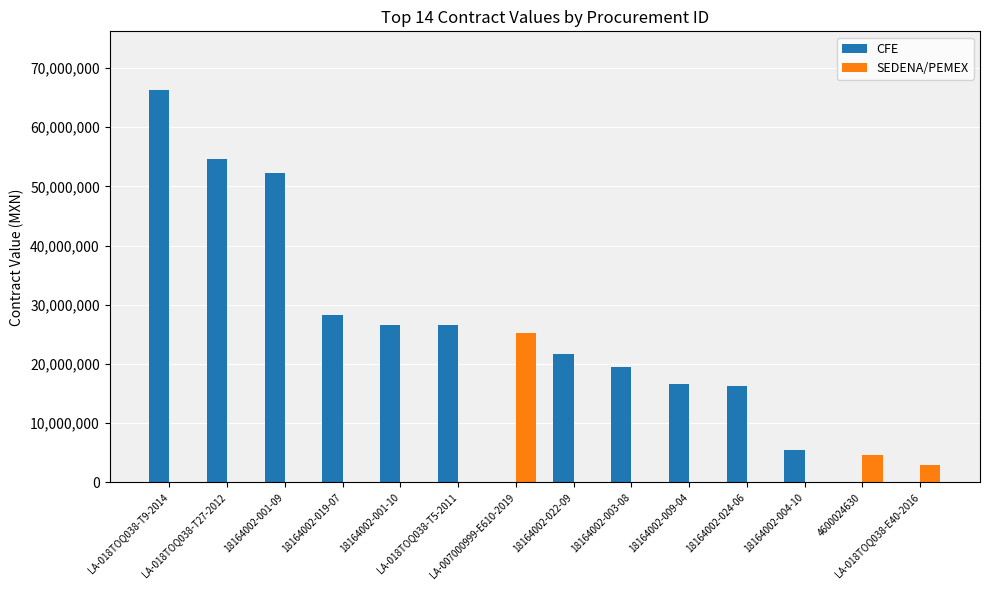

Which series has the largest range (max minus min)?

CFE